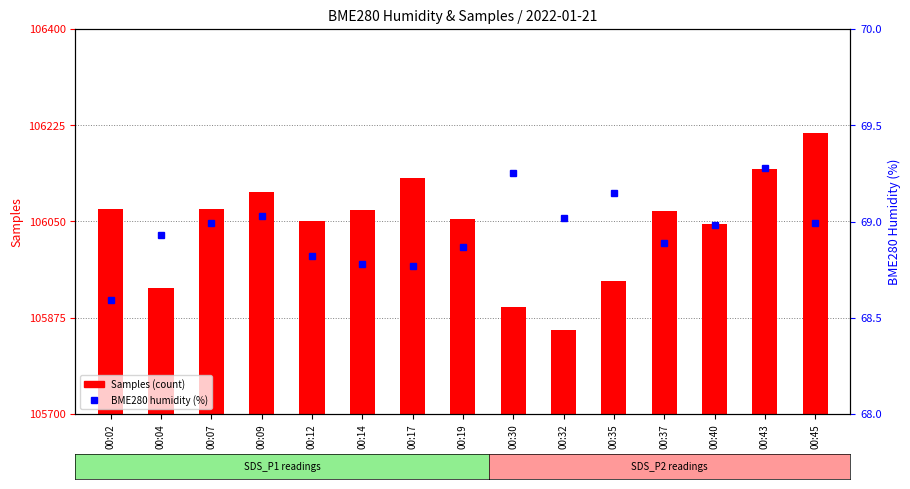

What is the greatest value displayed?

106210.0